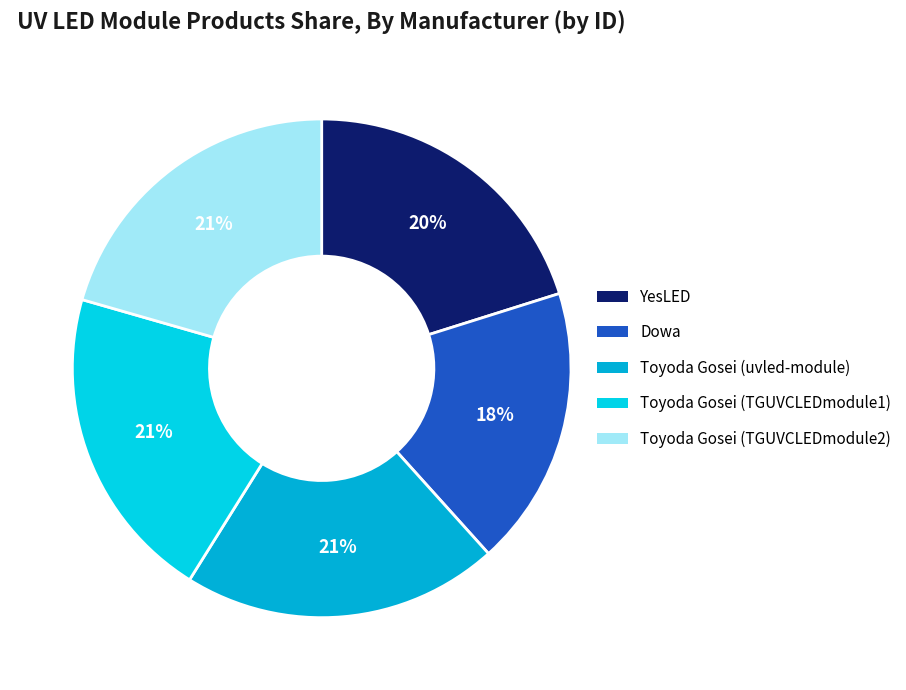

What percentage is the YesLED slice, to the nearest percent?

20%